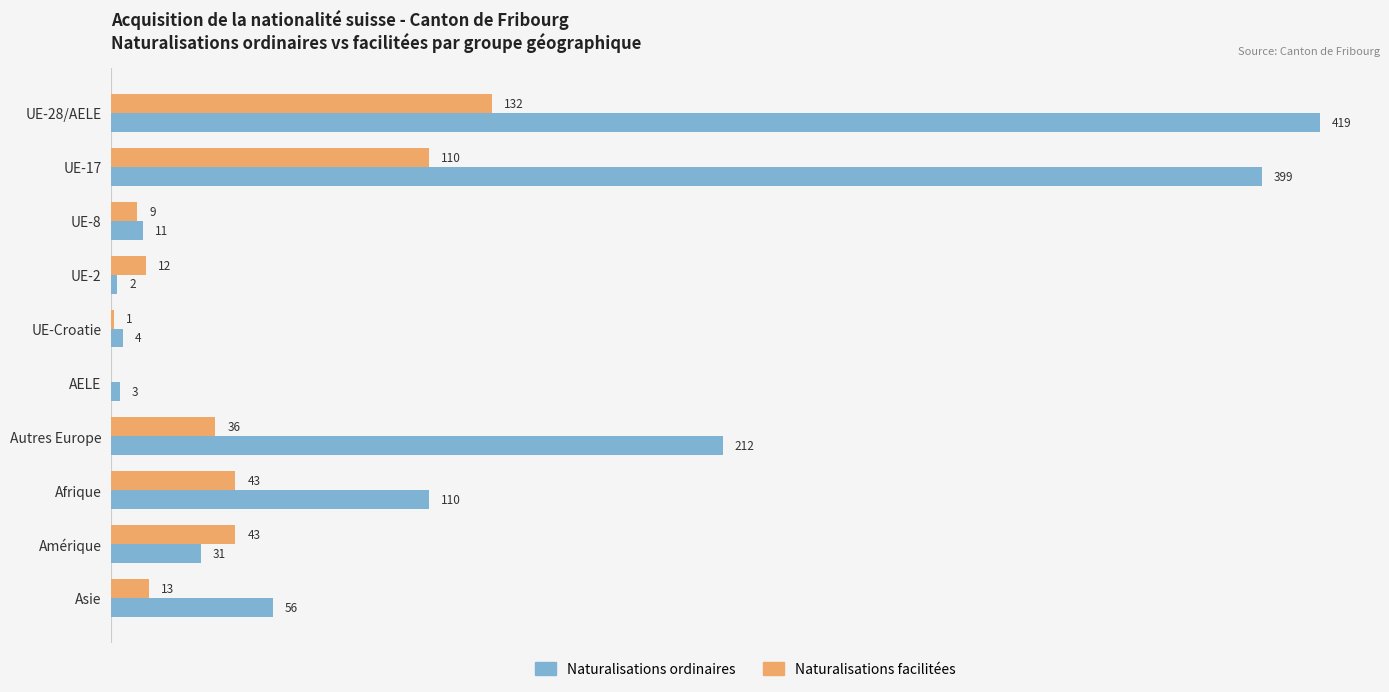

At which category is the sum across all series the highest?

UE-28/AELE